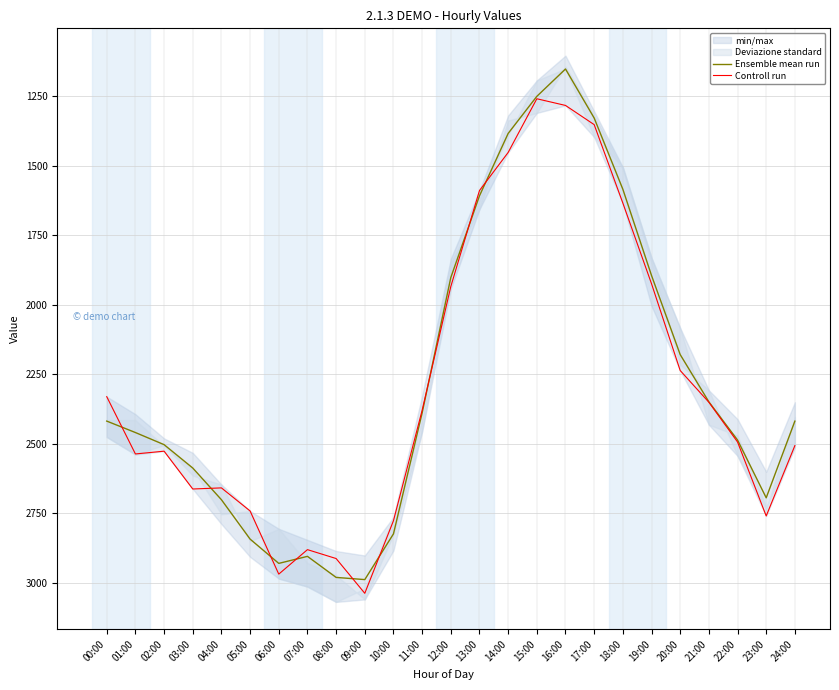

The Ensemble mean run series shows 1524.2 at 02:00. True or false?

False